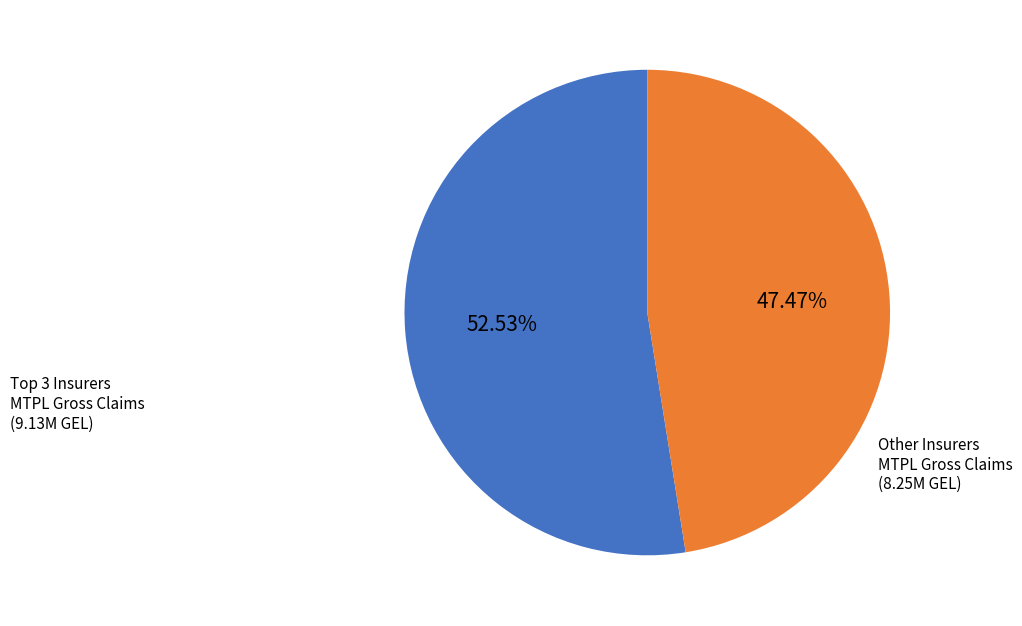

Which slice is the largest?

Top 3 Insurers MTPL Gross Claims